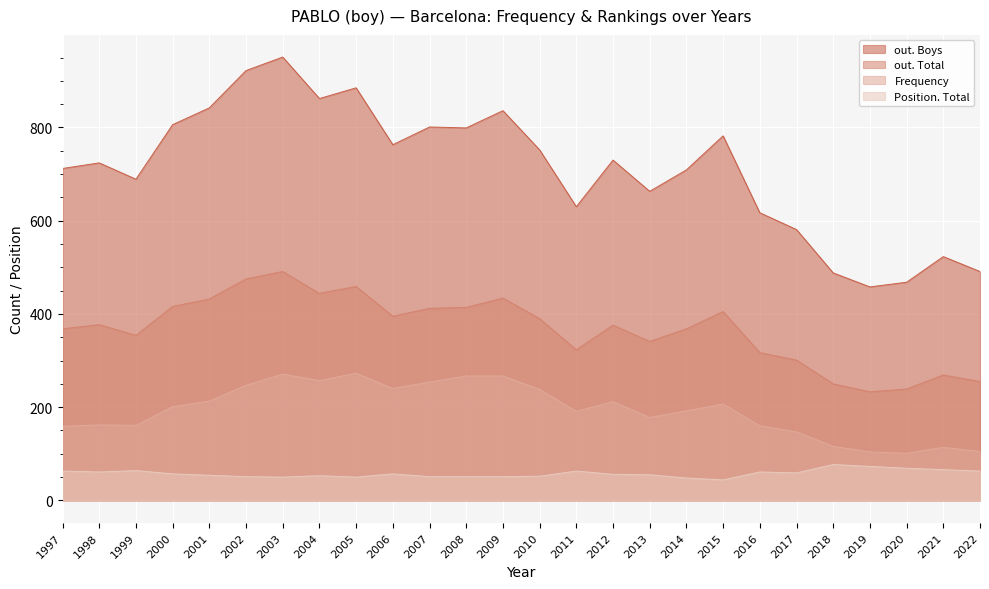

What is the average value of the out. Boys series?

711